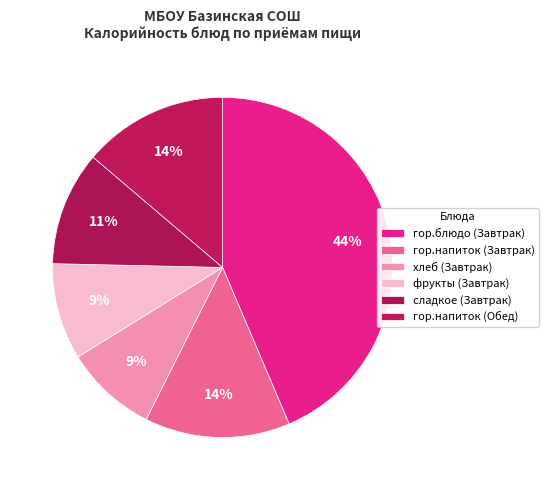

Rank the categories by value from lowest to highest.

хлеб (Завтрак), фрукты (Завтрак), сладкое (Завтрак), гор.напиток (Обед), гор.напиток (Завтрак), гор.блюдо (Завтрак)